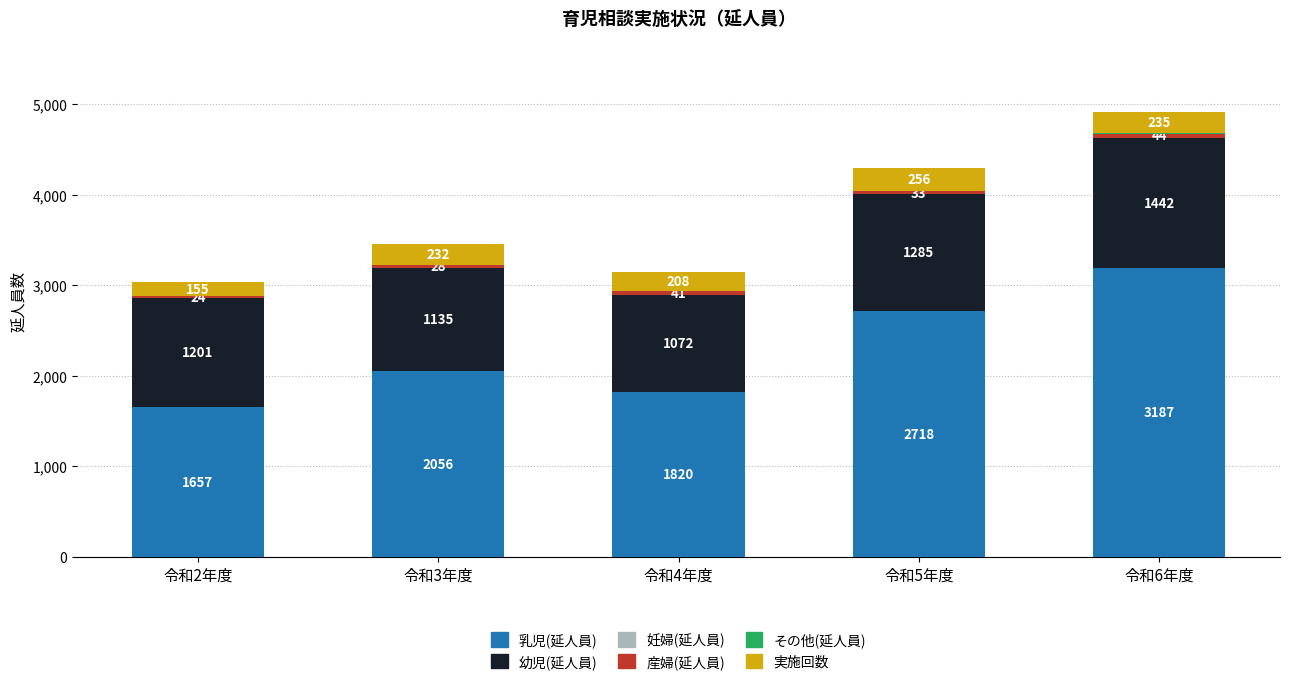

Are the bars horizontal?

No